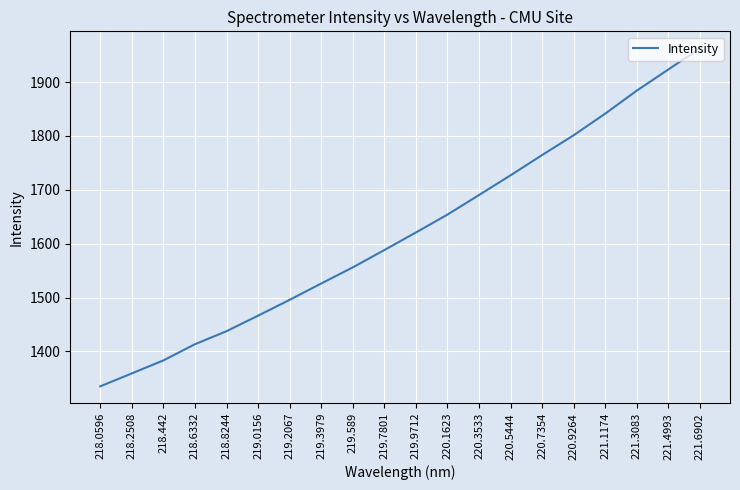

What is the sum of all values?

32430.7